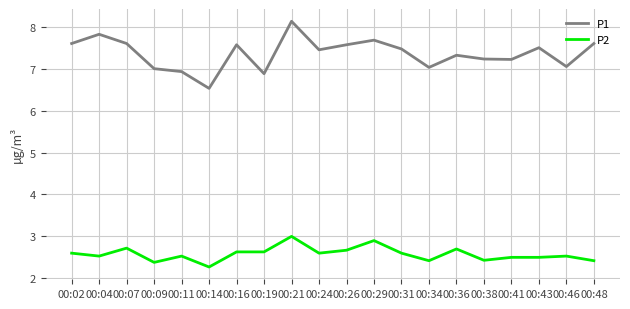

True or false: P2 and P1 intersect in this chart.

False